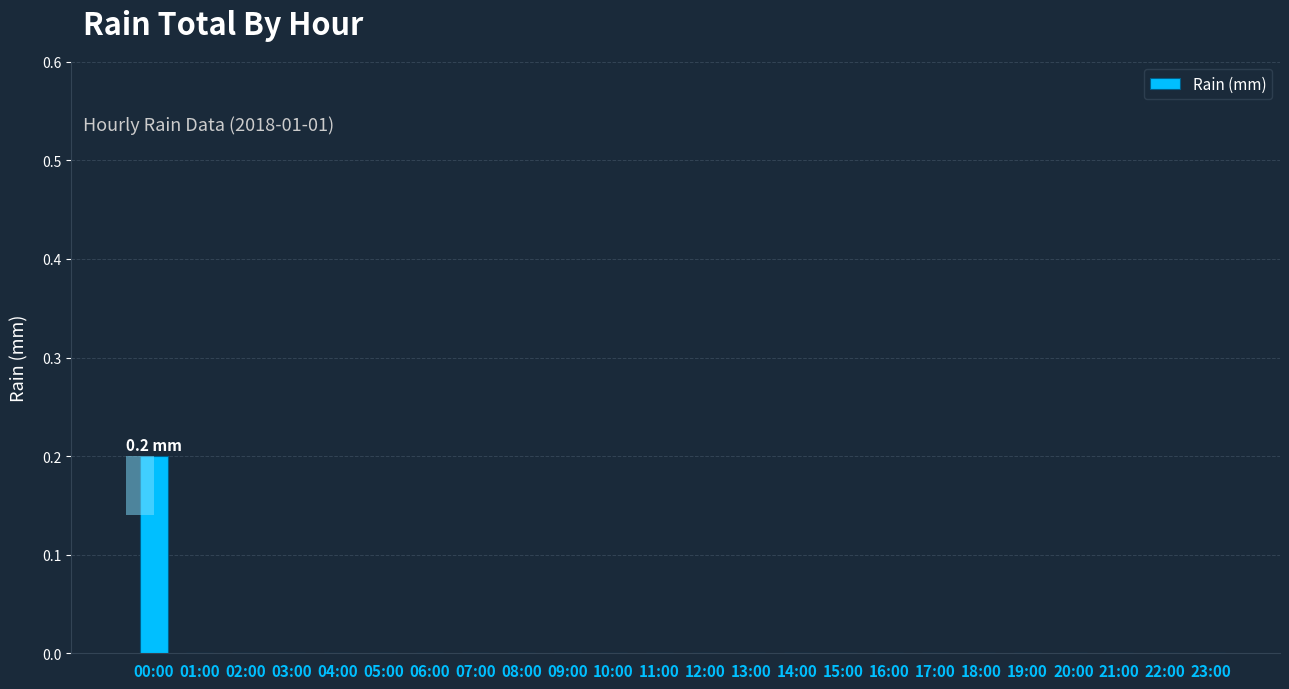

The value at 02:00 is 0.0. True or false?

True